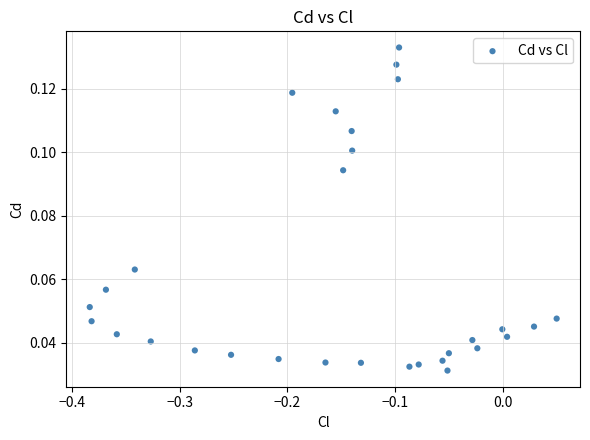

What is the range of X values (max minus min)?

0.4